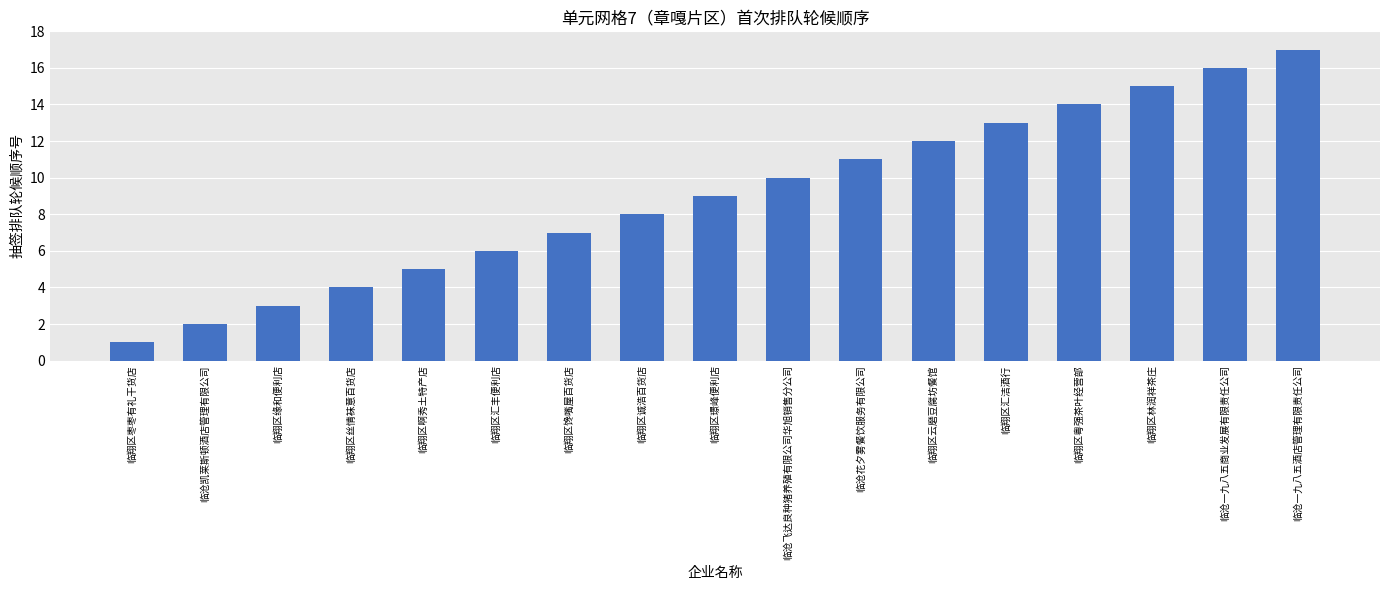

Rank the categories by value from lowest to highest.

临翔区枣枣有礼干货店, 临沧凯莱斯顿酒店管理有限公司, 临翔区缘和便利店, 临翔区丝情袜意百货店, 临翔区啊秀土特产店, 临翔区汇丰便利店, 临翔区馋嘴屋百货店, 临翔区诚浩百货店, 临翔区璟峰便利店, 临沧飞达良种猪养殖有限公司华旭销售分公司, 临沧花夕雾餐饮服务有限公司, 临翔区云磨豆腐坊餐馆, 临翔区汇洁酒行, 临翔区粤强茶叶经营部, 临翔区林润祥茶庄, 临沧一九八五商业发展有限责任公司, 临沧一九八五酒店管理有限责任公司